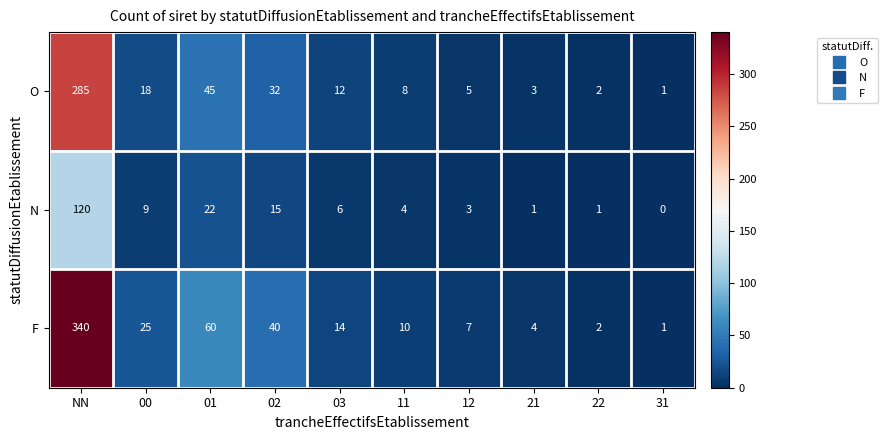

What is the difference between the highest and lowest values at 22?

1